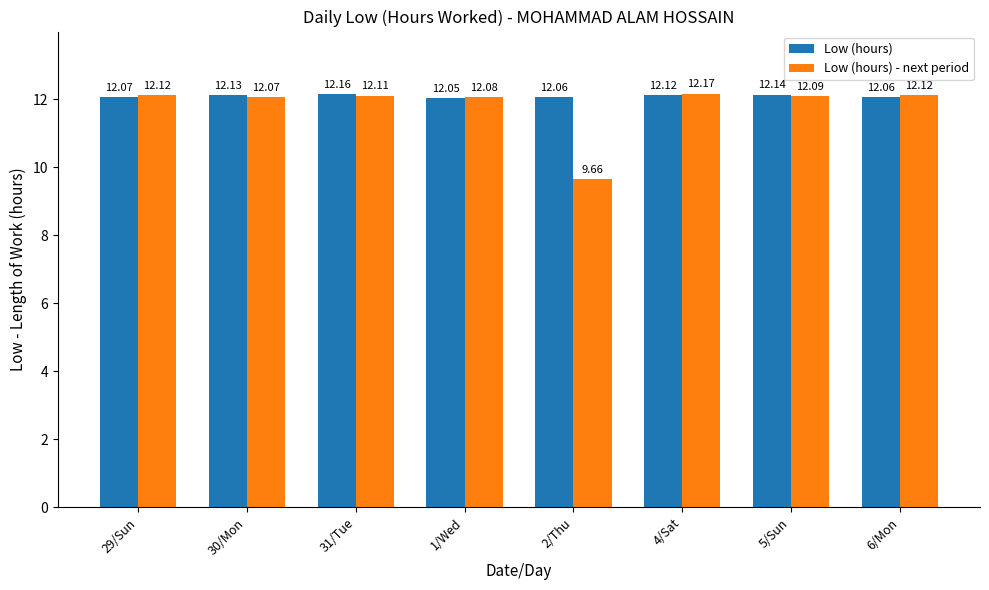

The Low (hours) series shows 6.1 at 1/Wed. True or false?

False